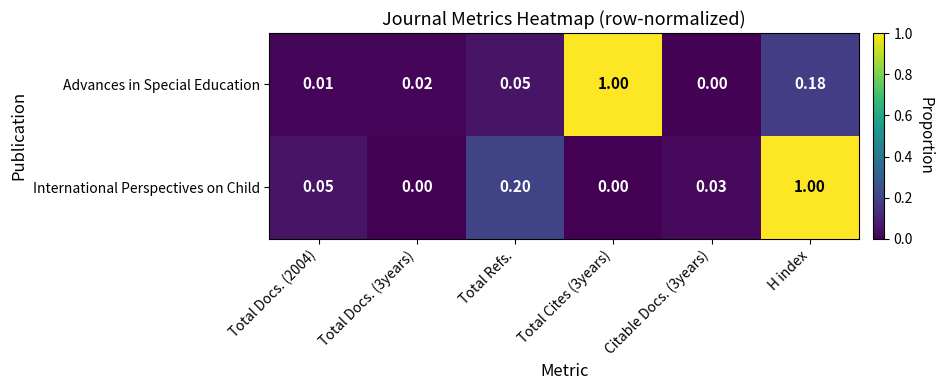

Rank the series at H index from highest to lowest value.

International Perspectives on Child, Advances in Special Education